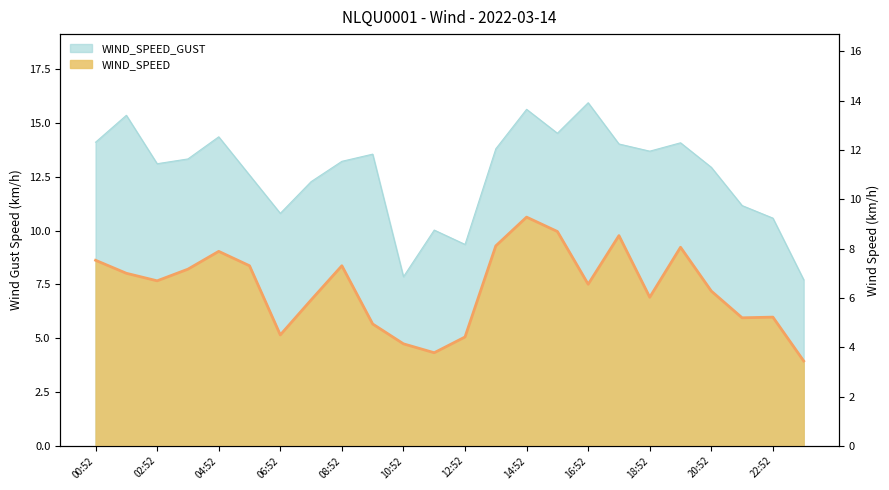

Reading left to right, transcribe all the data shown in this chart.

WIND_SPEED_GUST: 14.1	15.4	13.1	13.3	14.4	12.6	10.8	12.3	13.2	13.6	7.9	10.0	9.4	13.8	15.6	14.5	15.9	14.0	13.7	14.1	12.9	11.2	10.6	7.7
WIND_SPEED: 7.5	7.0	6.7	7.2	7.9	7.3	4.5	5.9	7.3	4.9	4.1	3.8	4.4	8.1	9.3	8.7	6.6	8.5	6.0	8.1	6.3	5.2	5.2	3.4